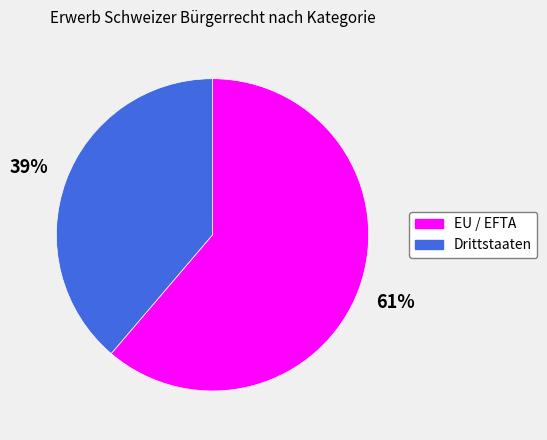

To the nearest percent, what percentage of the pie is Drittstaaten?

39%